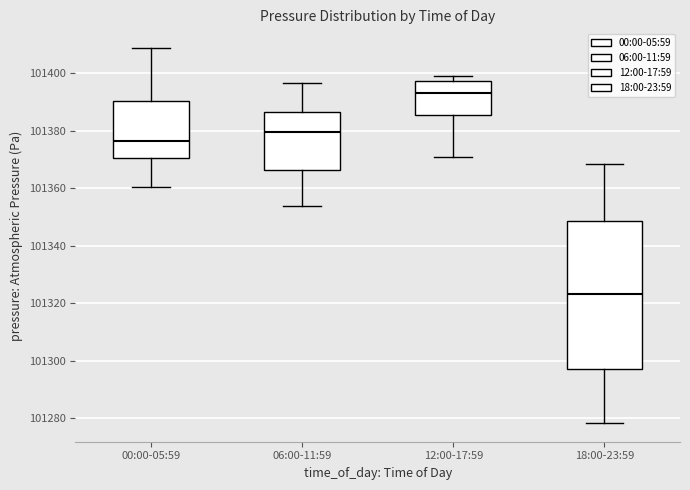

Reading left to right, read every box against the y-axis: the position of its median line, the range the box covers, and the ends of its whiskers. The values are not printed on the chart, so give them approximately, as read against the axis.

00:00-05:59: median 101376, box 101370 to 101390, whiskers 101360 to 101408
06:00-11:59: median 101380, box 101366 to 101386, whiskers 101354 to 101396
12:00-17:59: median 101394, box 101386 to 101398, whiskers 101370 to 101400
18:00-23:59: median 101324, box 101298 to 101348, whiskers 101278 to 101368